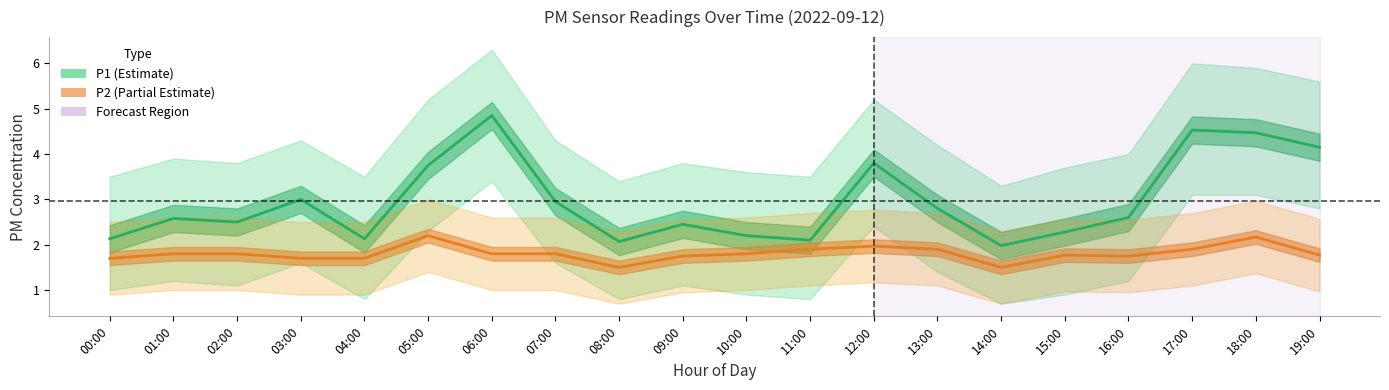

Where is P2 nearest to the value 1?

08:00